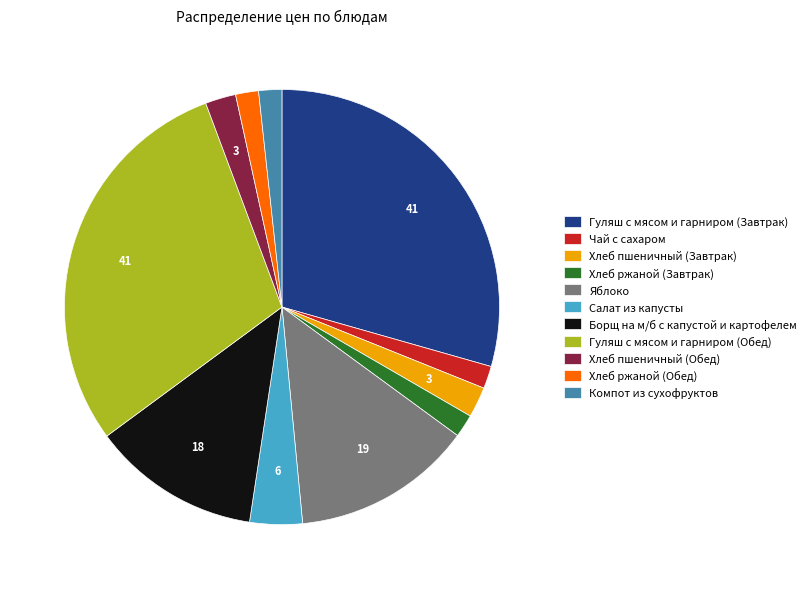

What is the ratio of the value at Хлеб пшеничный (Обед) to the value at Яблоко?

0.2